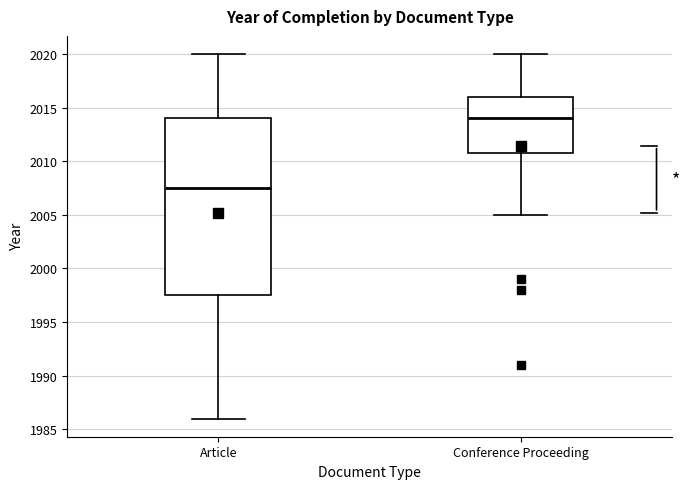

Where is the lower edge of the box for Article on the y-axis? The values are not printed on the chart, so give them approximately, as read against the axis.

1997.5